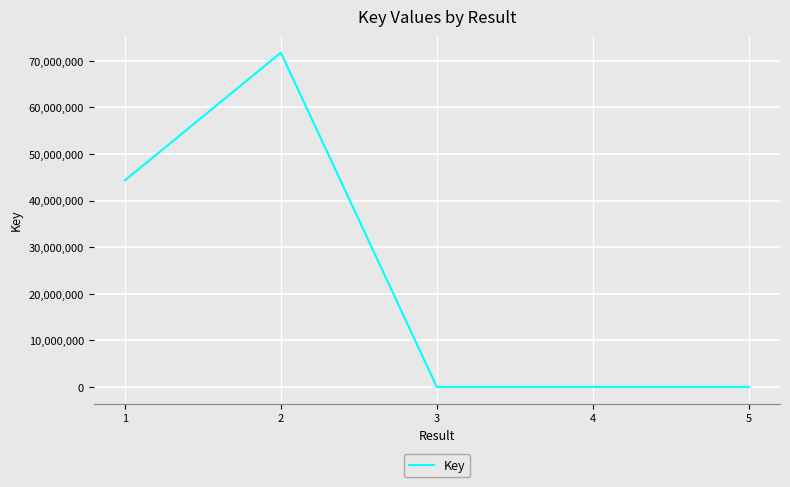

What is the difference between the values at 1 and 2?

27411365